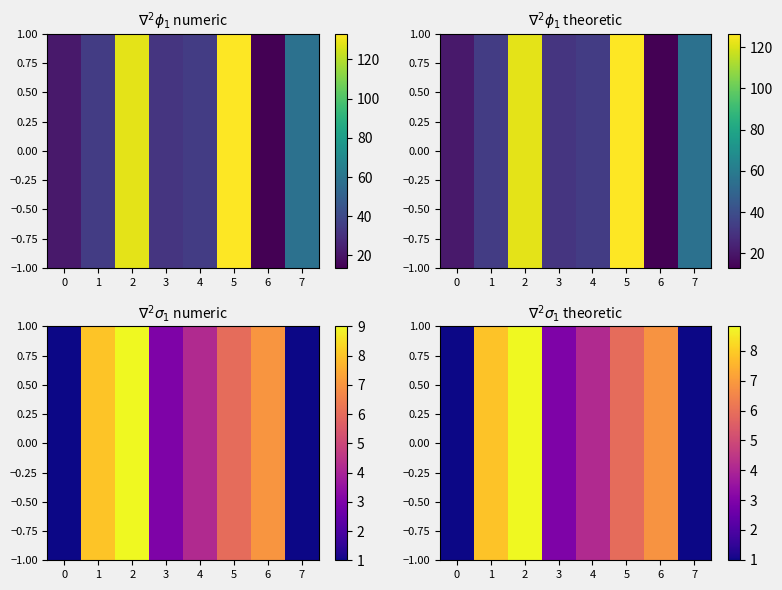

Between 6 and 5, which is larger?

6